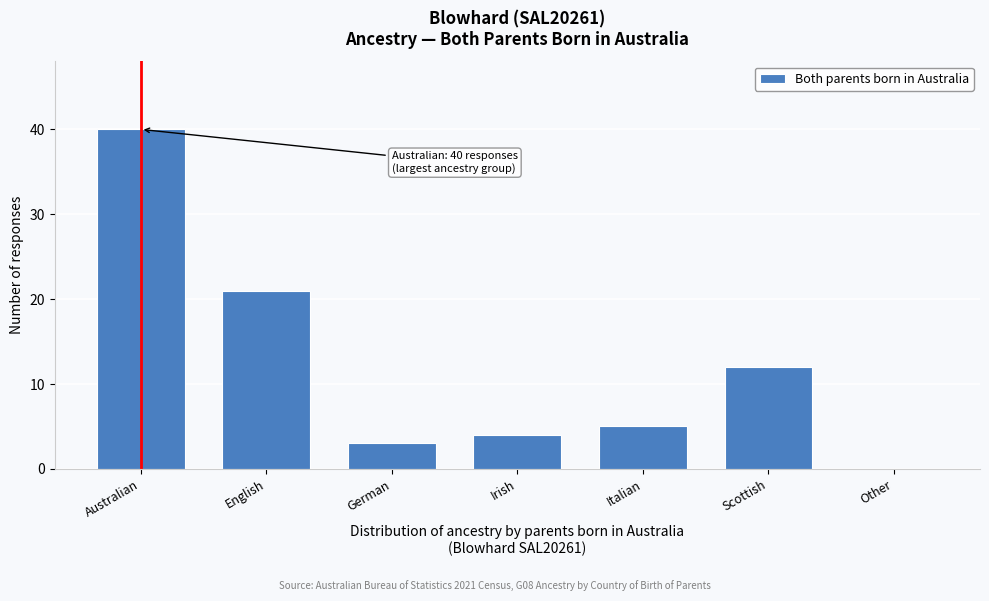

Reading left to right, list all the values displayed in this chart.

Australian=40	English=21	German=3	Irish=4	Italian=5	Scottish=12	Other=0